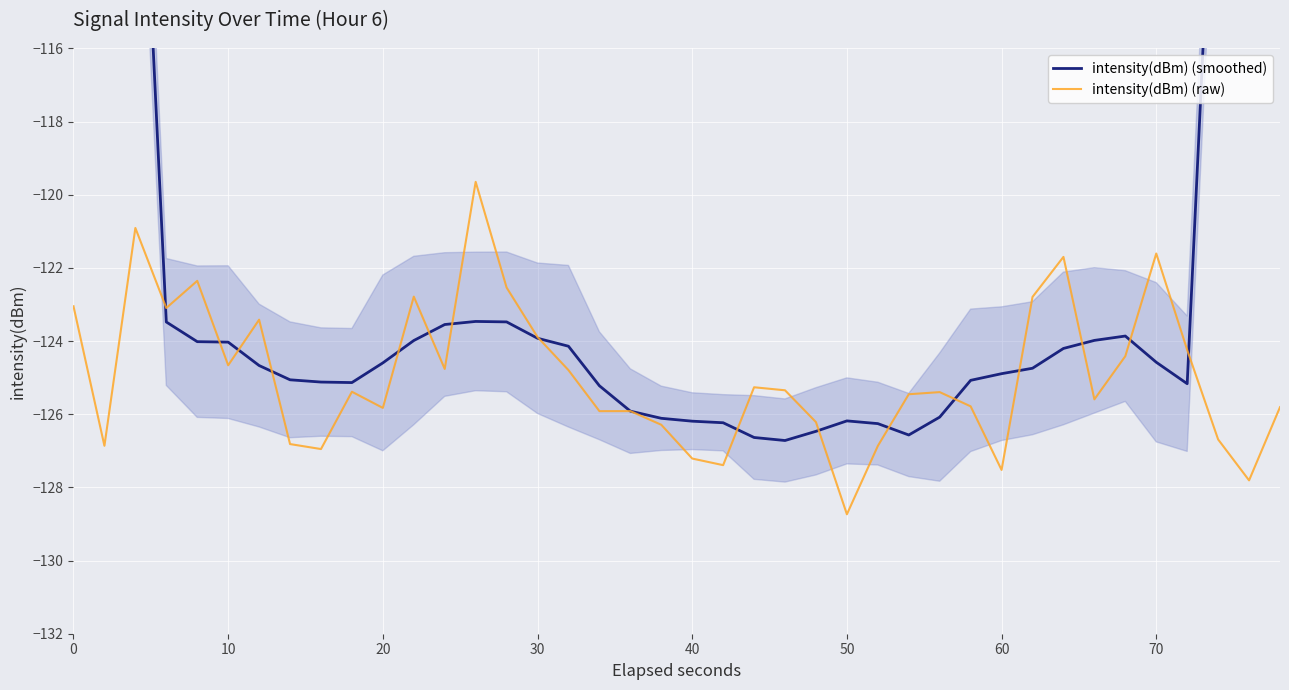

What is the minimum value for intensity(dBm) (raw)?

-128.7